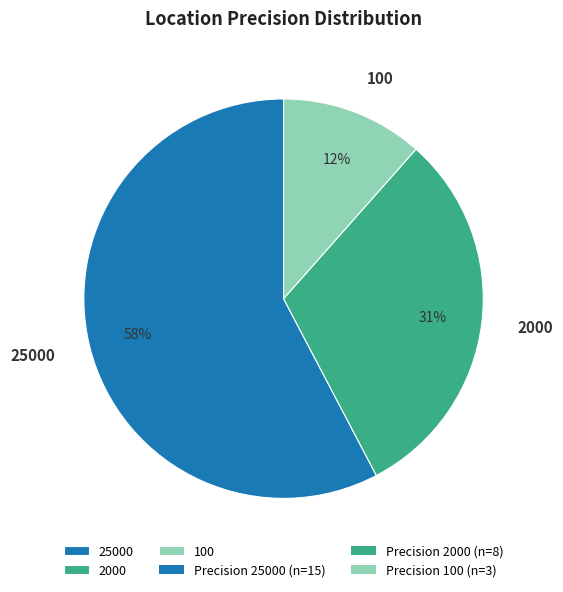

The 25000 slice represents 49% of the pie. True or false?

False